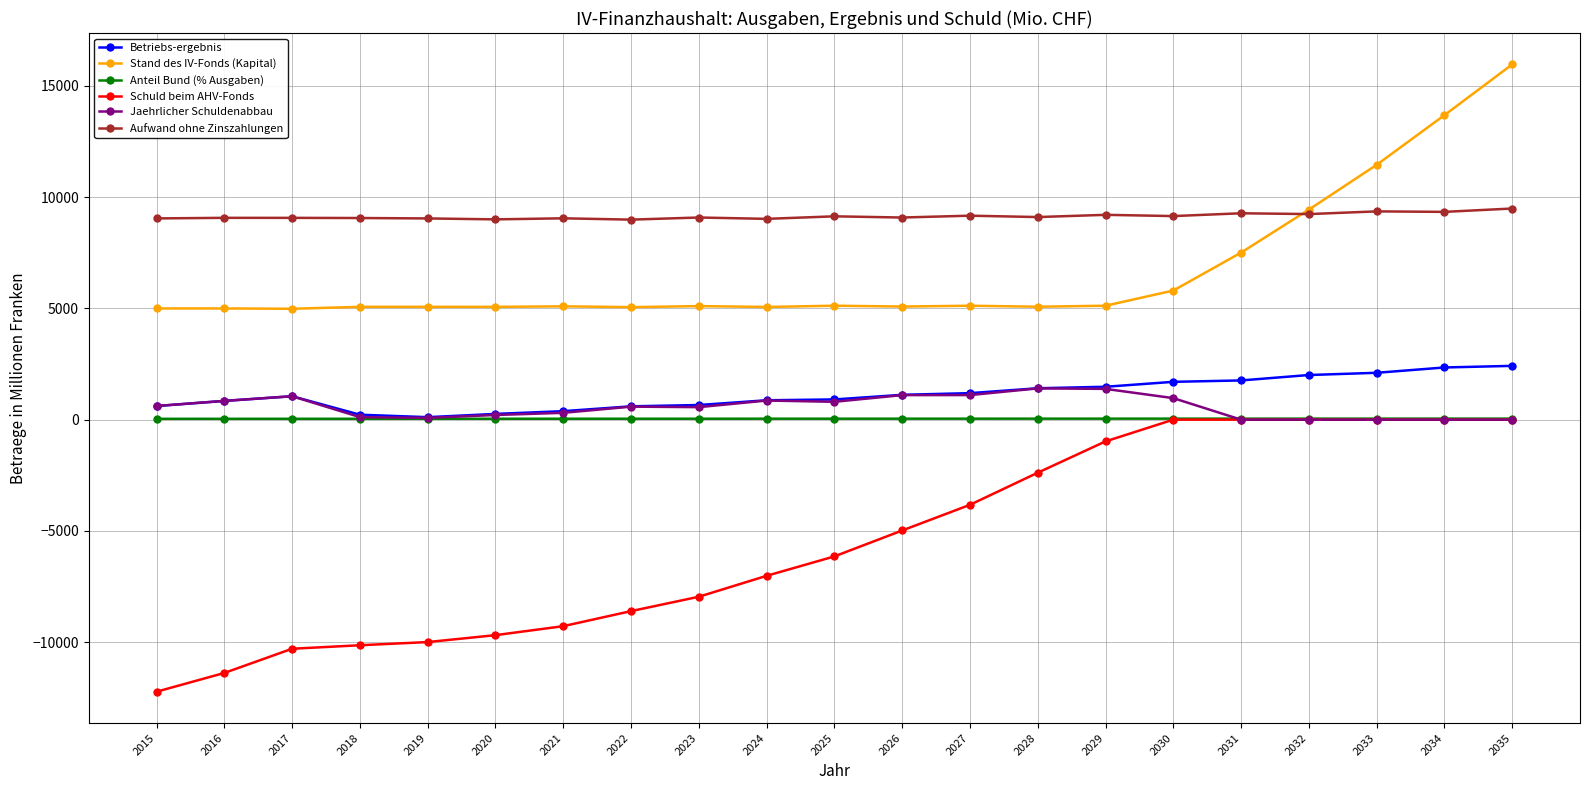

How many values in the Anteil Bund (% Ausgaben) series exceed 43?

12